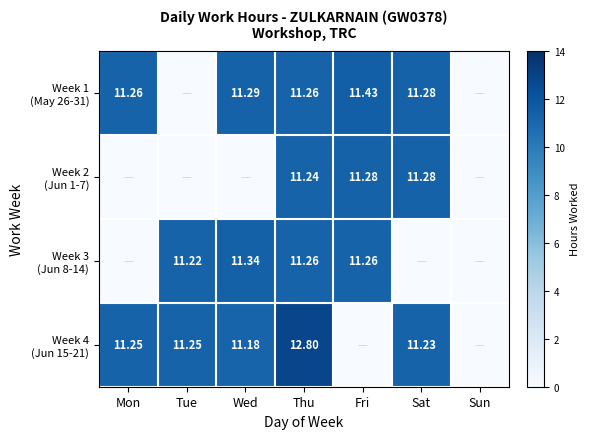

What is the difference between the second highest and second lowest values in the Week 3 (Jun 8-14) series?

11.3